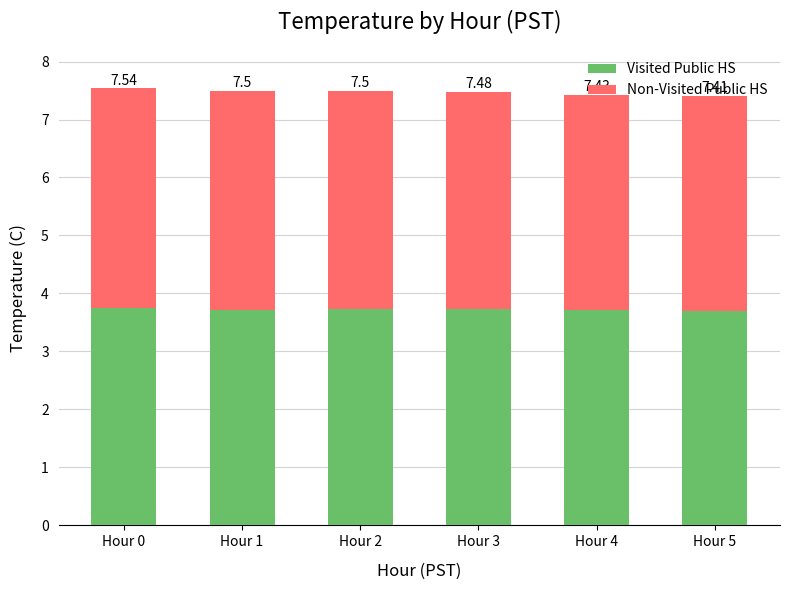

How many bars are there in total?

6